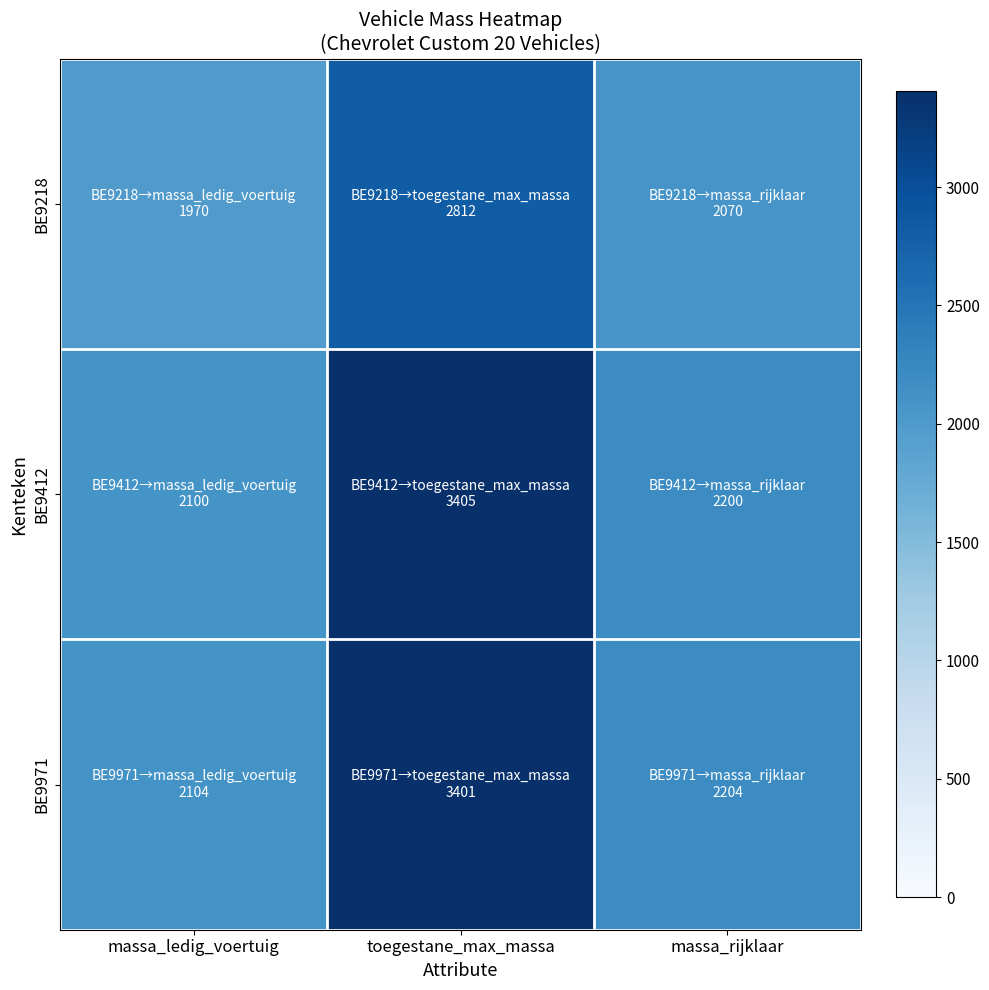

Which series has the largest total across all categories?

BE9971